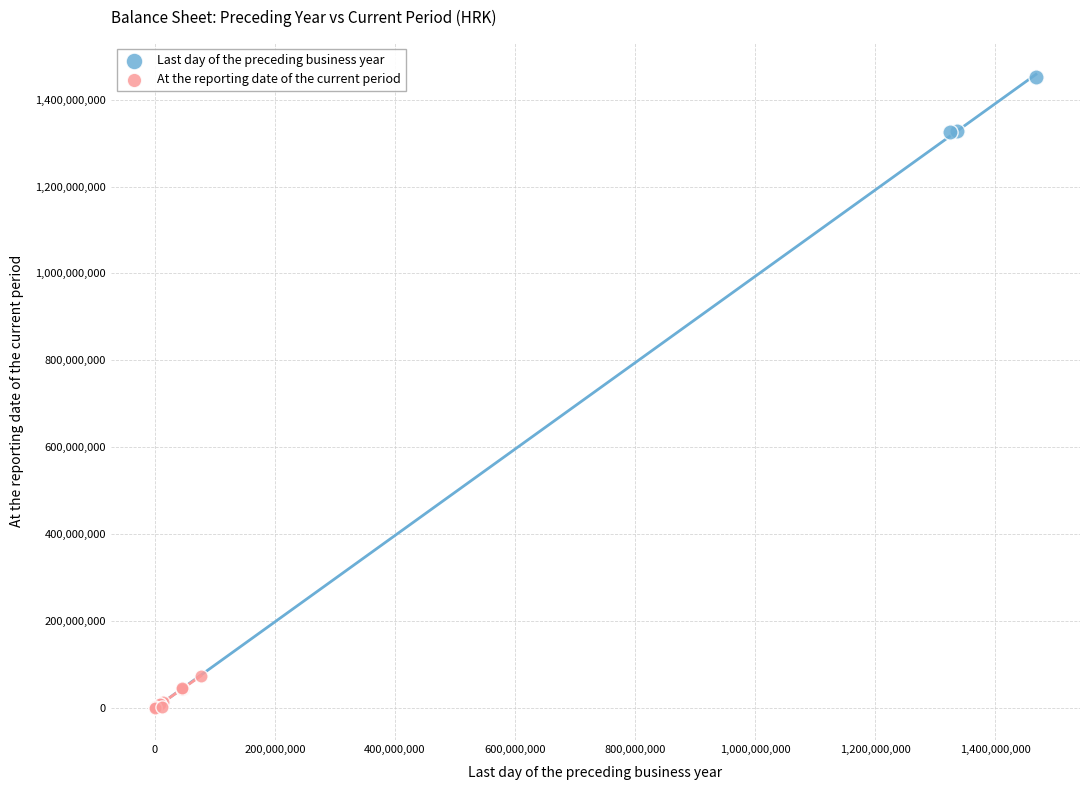

Which series has the largest Y range (max minus min)?

Last day of the preceding business year